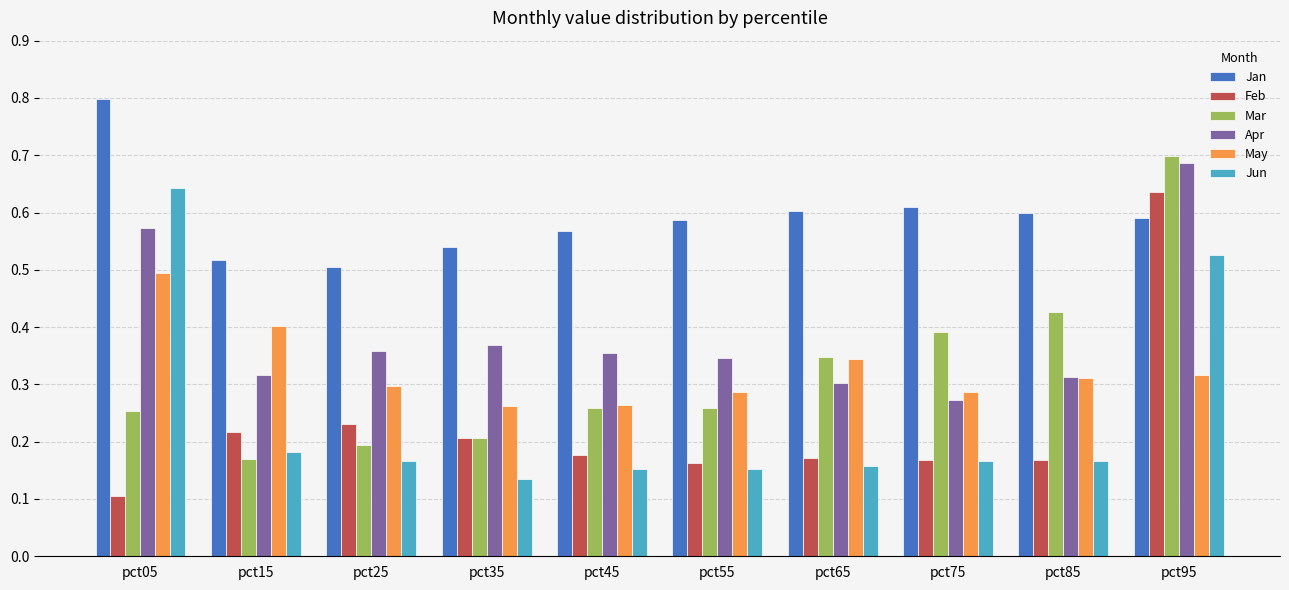

The May series shows 0.2 at pct95. True or false?

False